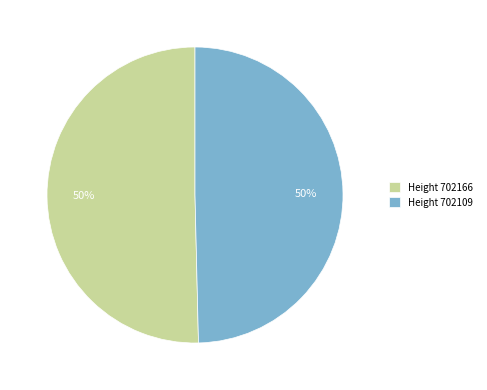

To the nearest percent, what is the combined percentage of Height 702166 and Height 702109?

100%